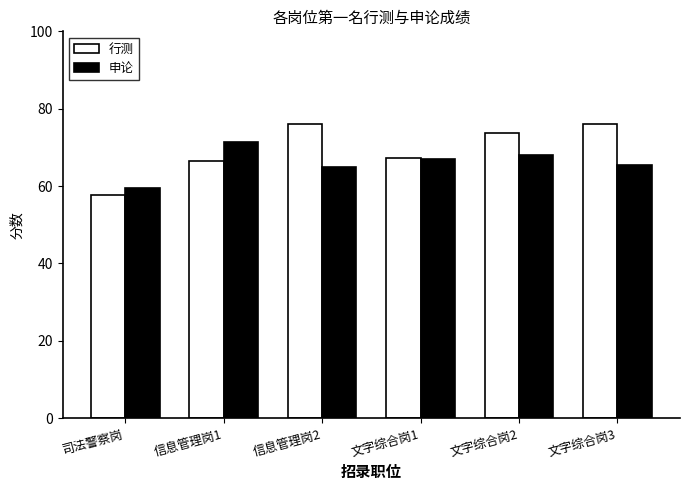

What is the average value of the 行测 series?

69.5